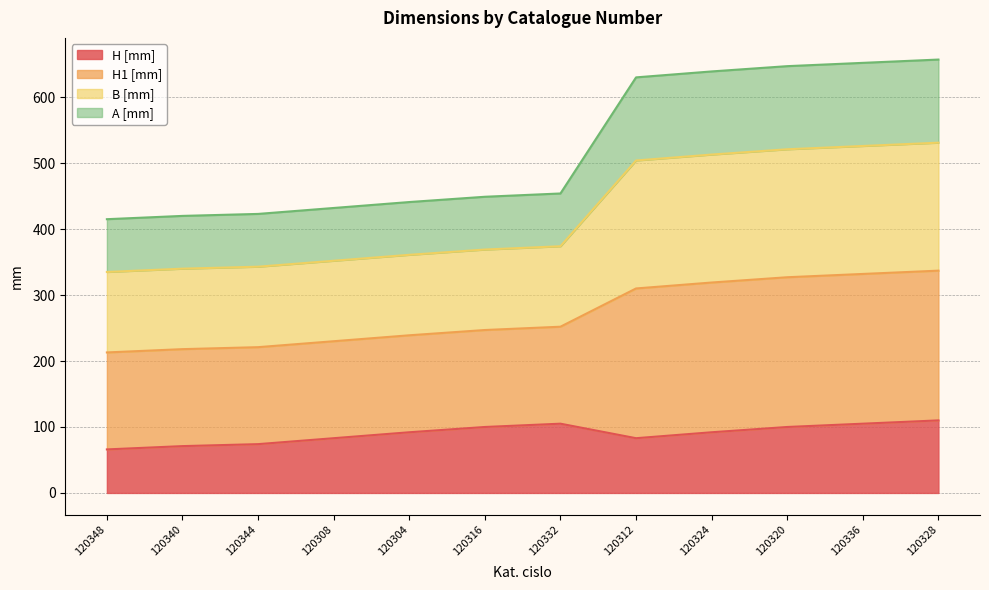

What is the total value across all series at 120336?

652